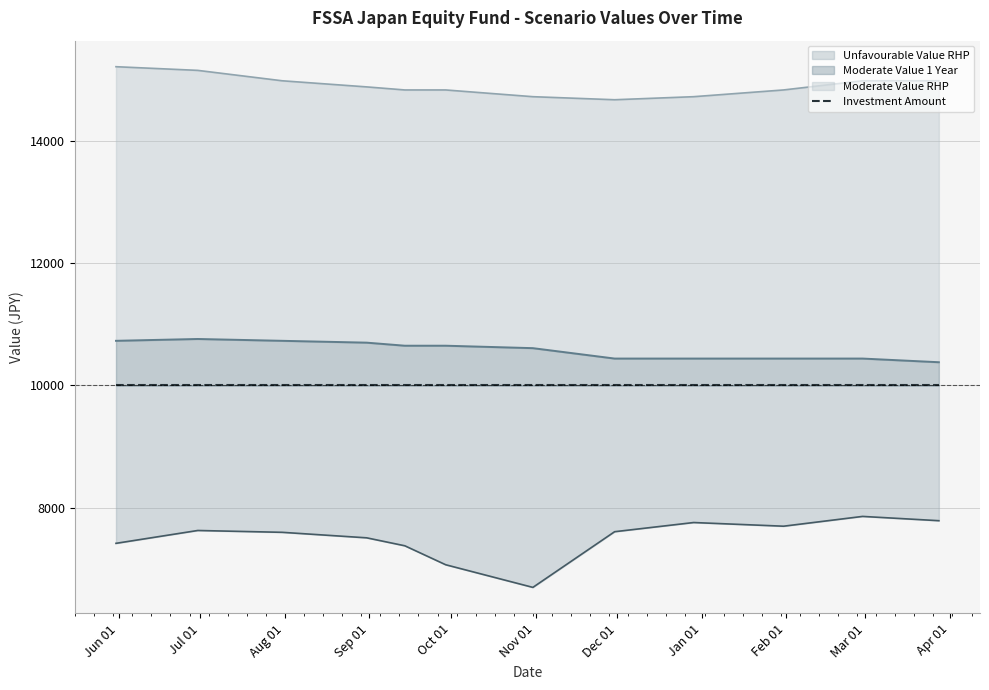

Where is Moderate Value 1 Year nearest to the value 10570?

2023-10-31